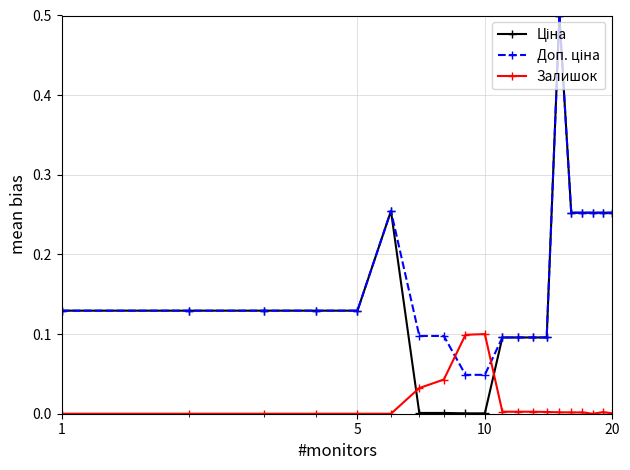

True or false: Залишок has more than 0 points higher than both neighbors.

True